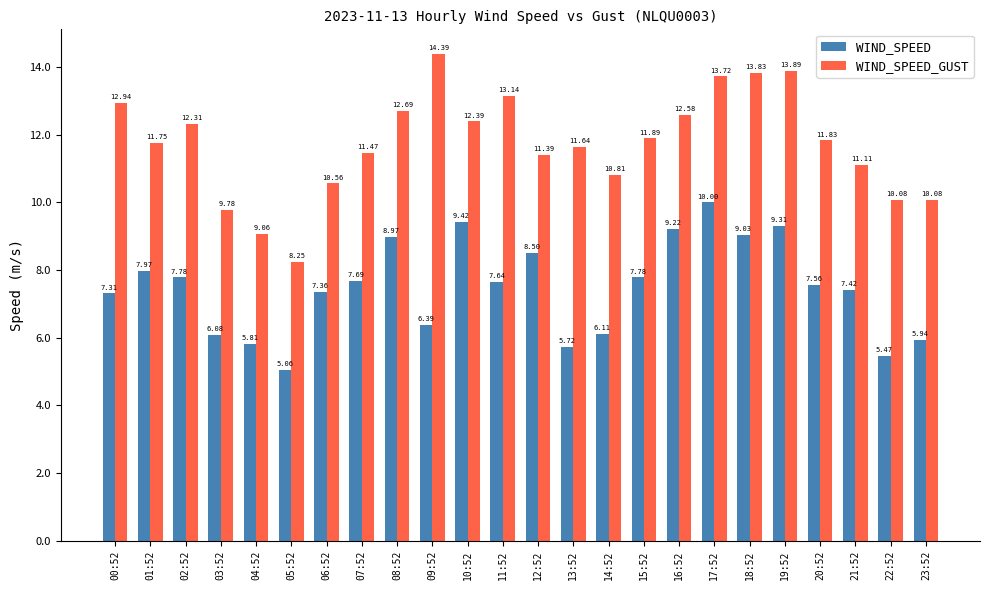

Where does the WIND_SPEED series first go above 7?

00:52